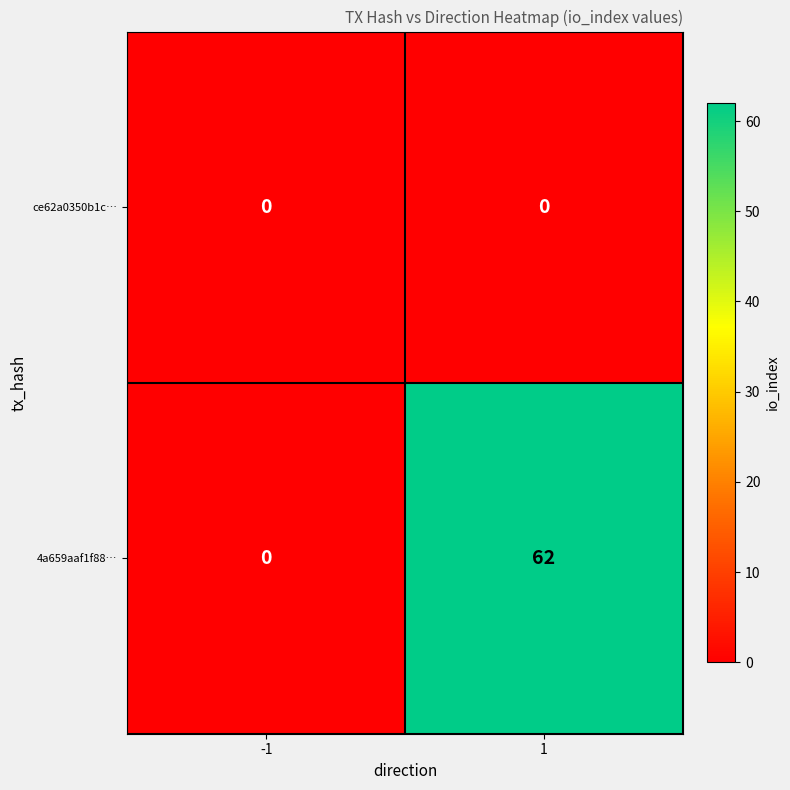

Which series has the largest range (max minus min)?

4a659aaf1f88…